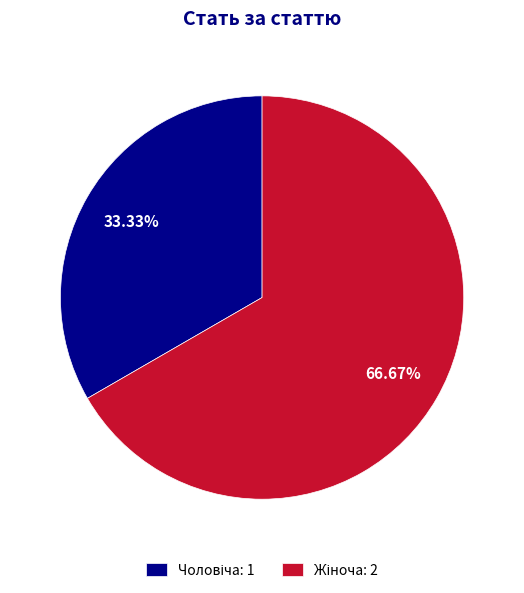

Does any single category account for the majority?

Yes